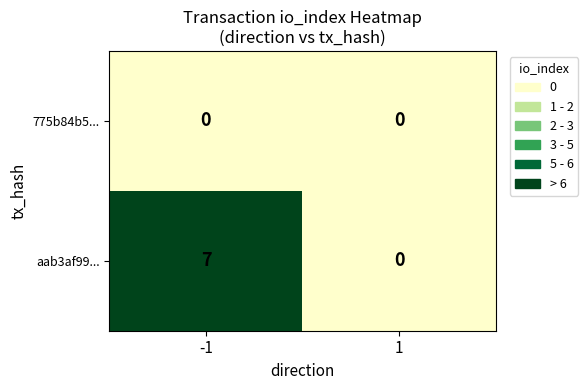

Reading left to right, transcribe all the data shown in this chart.

775b84b5...: -1=0	1=0
aab3af99...: -1=7	1=0